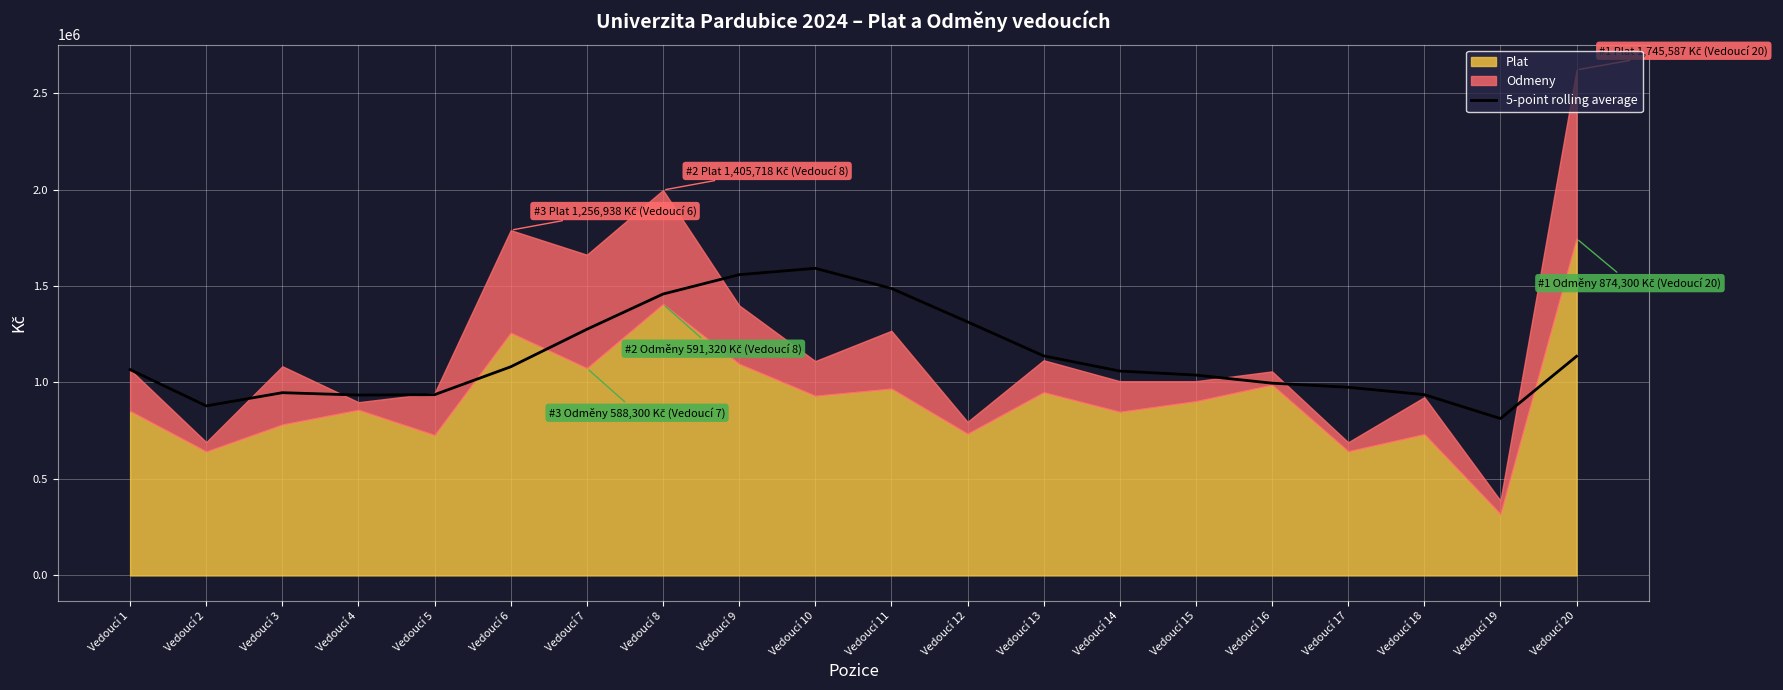

Reading right to left, extract all data points from this chart.

1135717.4	813071.2	936857.6	975135.2	996315.6	1038390.8	1059198.8	1137767.4	1314153.6	1487426.4	1591717.4	1558604.8	1458256.2	1275648.6	1081368.6	936839.6	934766.2	947098.0	878647.0	1066593.0